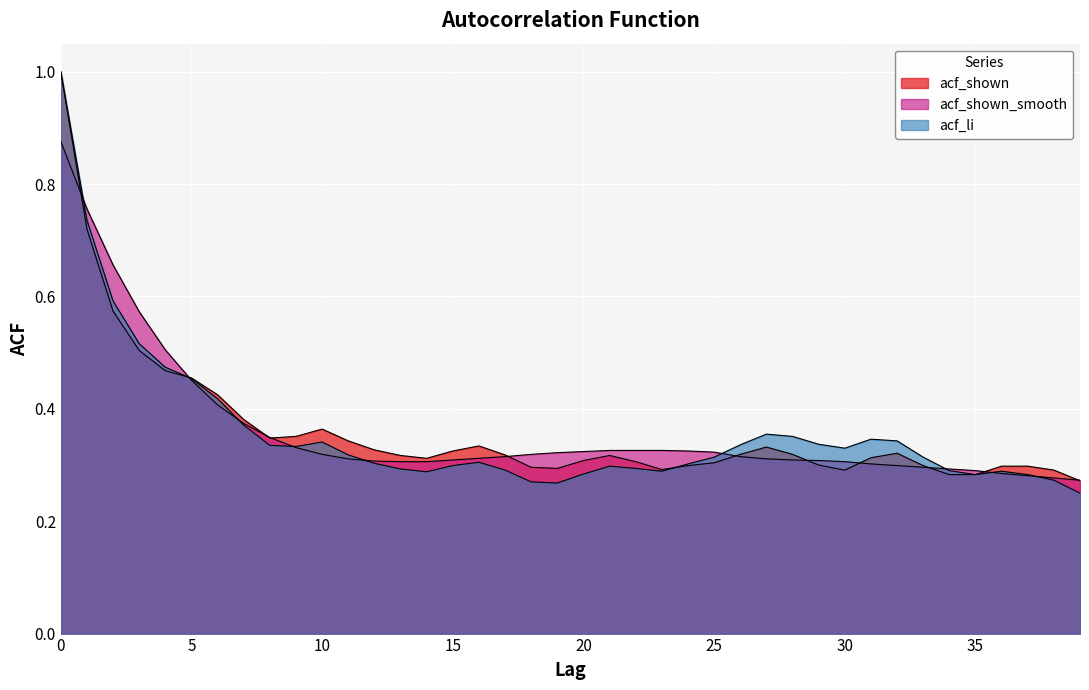

How many lines are shown in the chart?

3